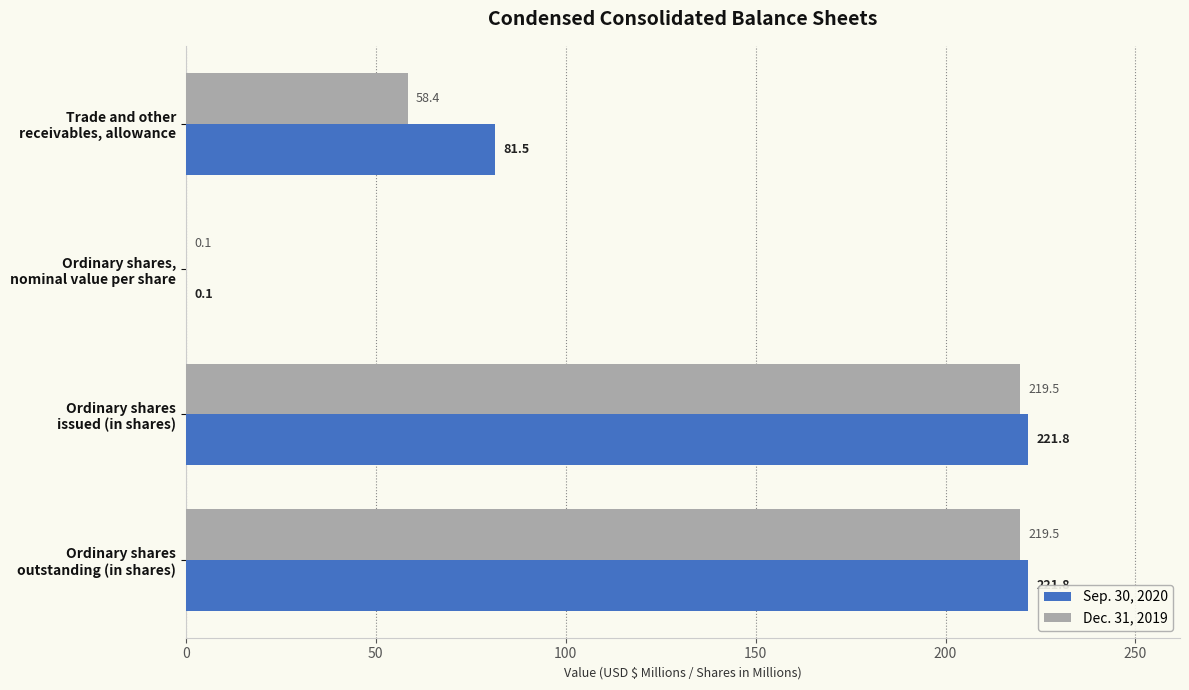

What is the maximum value shown in the chart?

221.8